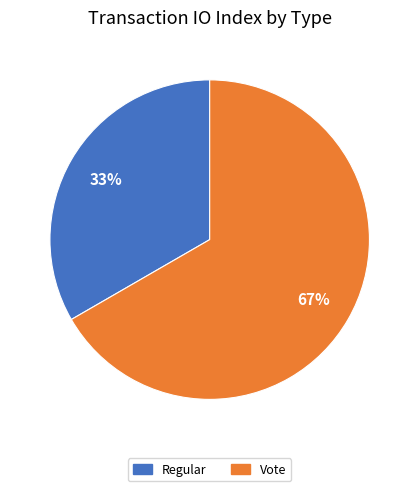

Does Vote represent more than half of the total?

Yes